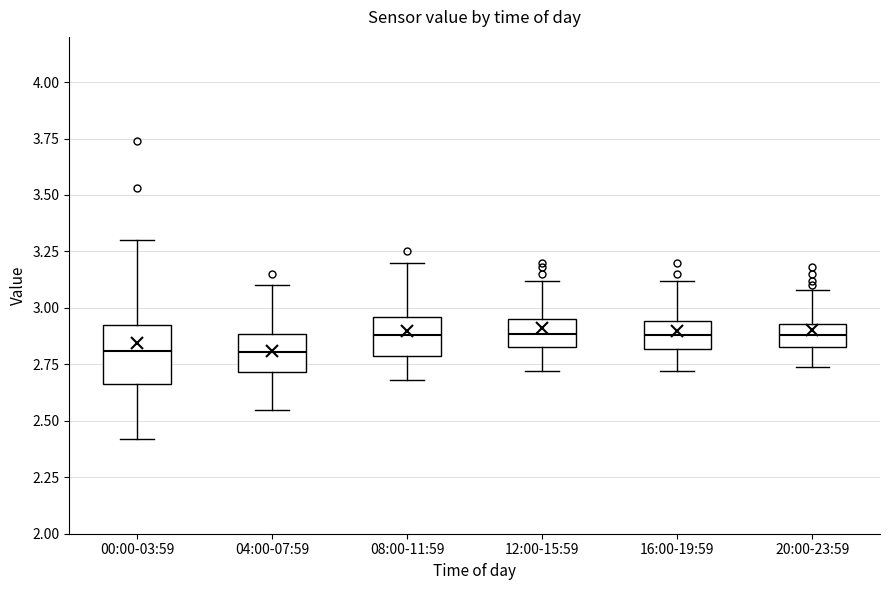

Reading left to right, transcribe this box plot: for each box, give where its median line is, the range the box spans, and where its two whiskers end, as read against the y-axis. The values are not printed on the chart, so give them approximately, as read against the axis.

00:00-03:59: median 2.80, box 2.65 to 2.90, whiskers 2.40 to 3.30
04:00-07:59: median 2.80, box 2.70 to 2.90, whiskers 2.55 to 3.10
08:00-11:59: median 2.90, box 2.80 to 2.95, whiskers 2.70 to 3.20
12:00-15:59: median 2.90, box 2.85 to 2.95, whiskers 2.70 to 3.10
16:00-19:59: median 2.90, box 2.80 to 2.95, whiskers 2.70 to 3.10
20:00-23:59: median 2.90, box 2.85 to 2.95, whiskers 2.75 to 3.10